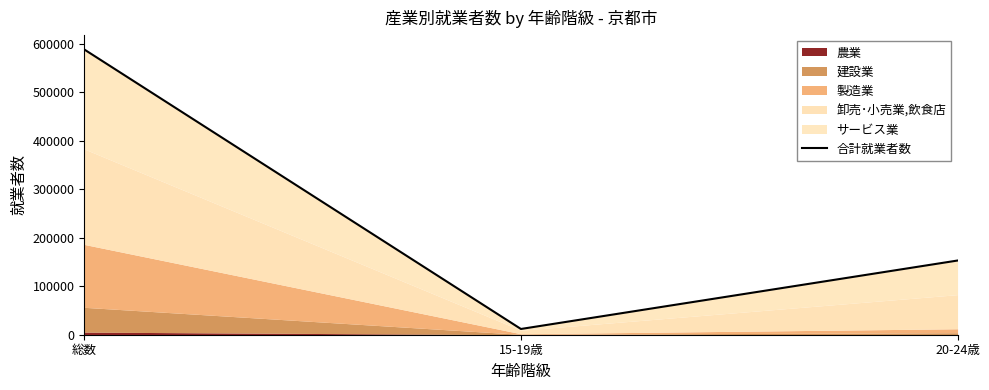

Reading left to right, transcribe all the data shown in this chart.

総数=587834	15-19歳=11842	20-24歳=152902